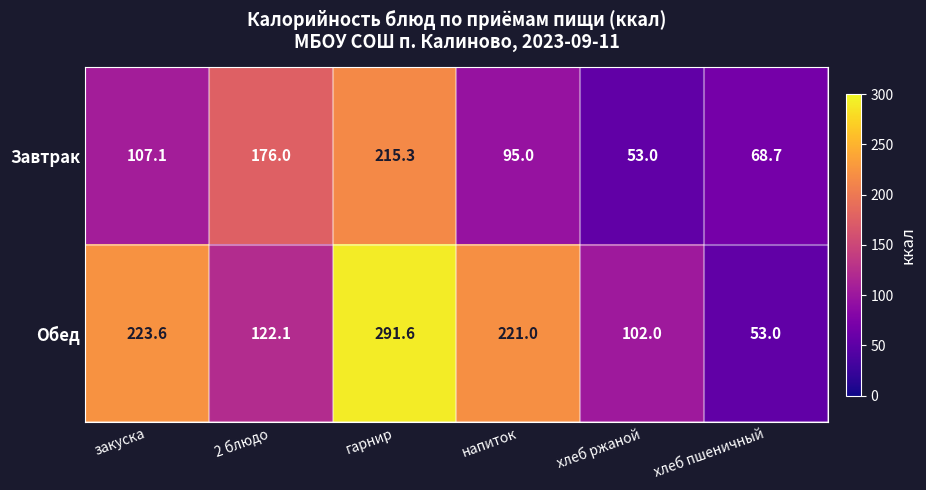

What is the sum of all Обед values?

1013.3